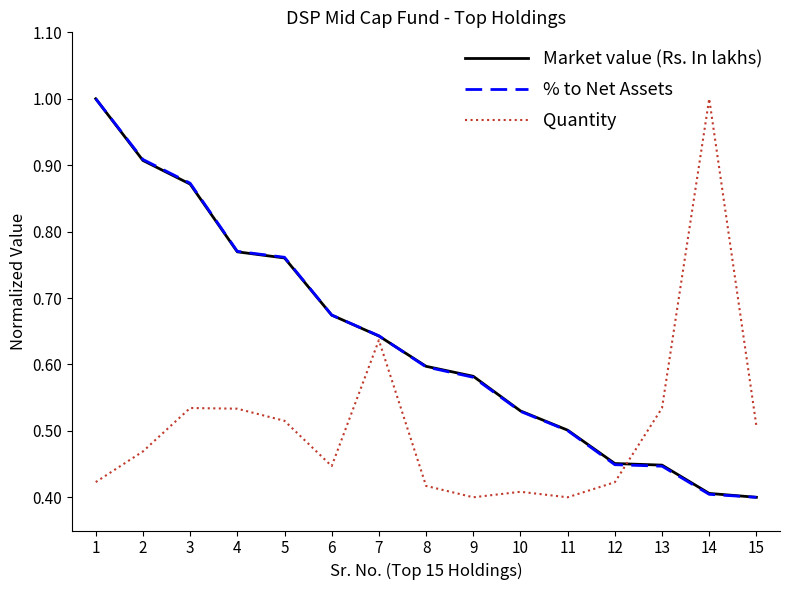

What is the difference between the highest and lowest values at 3?

0.3